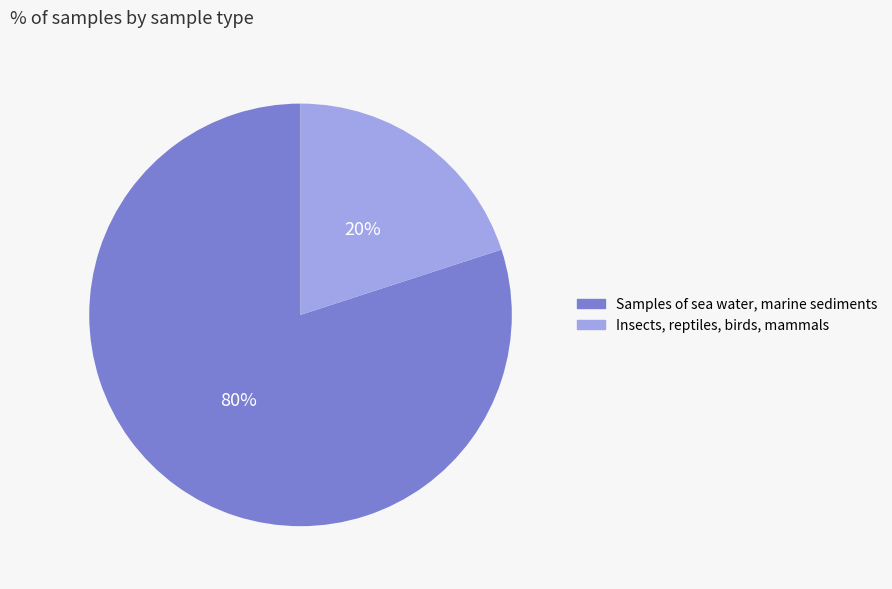

Which slice is the largest?

Samples of sea water, marine sediments